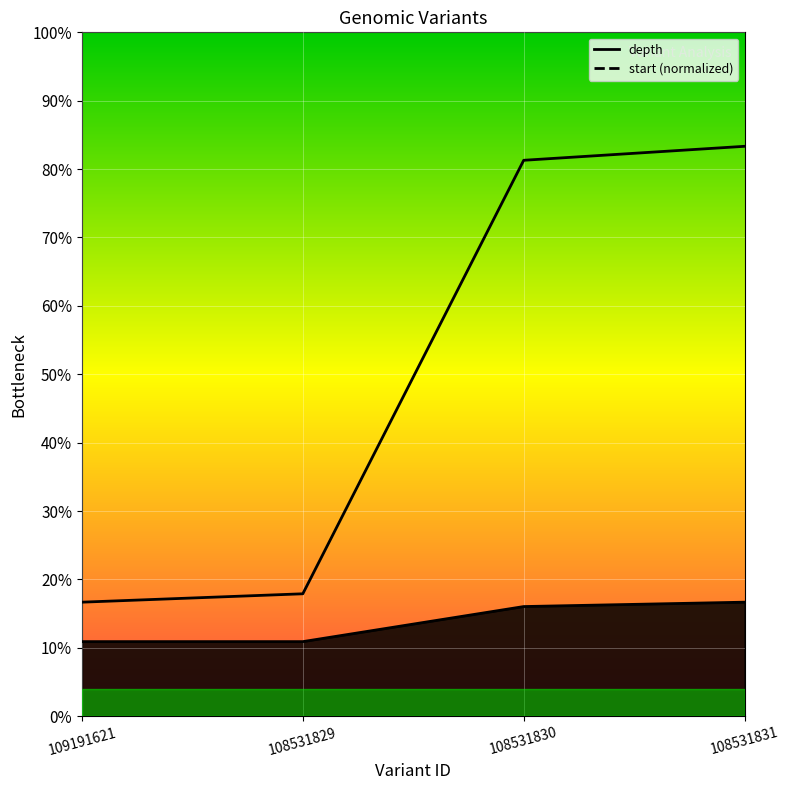

What is the label of the 4th point from the left?

108531831